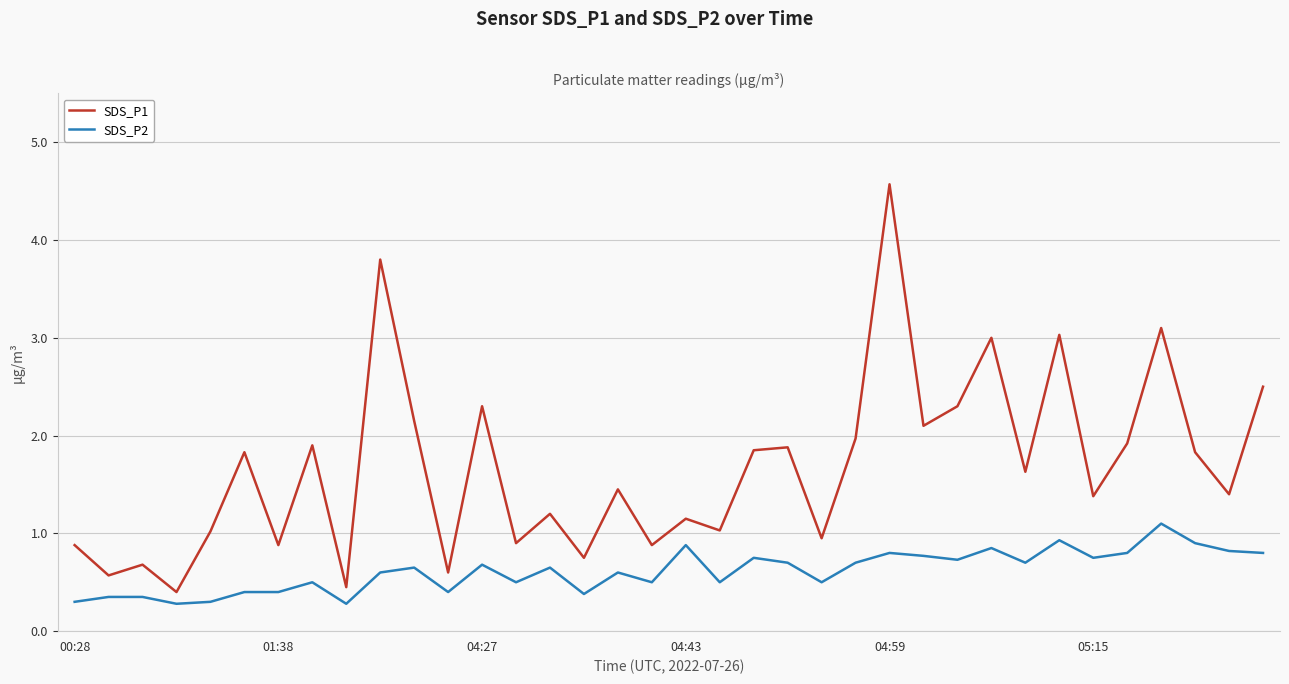

What is the greatest value displayed?

4.6